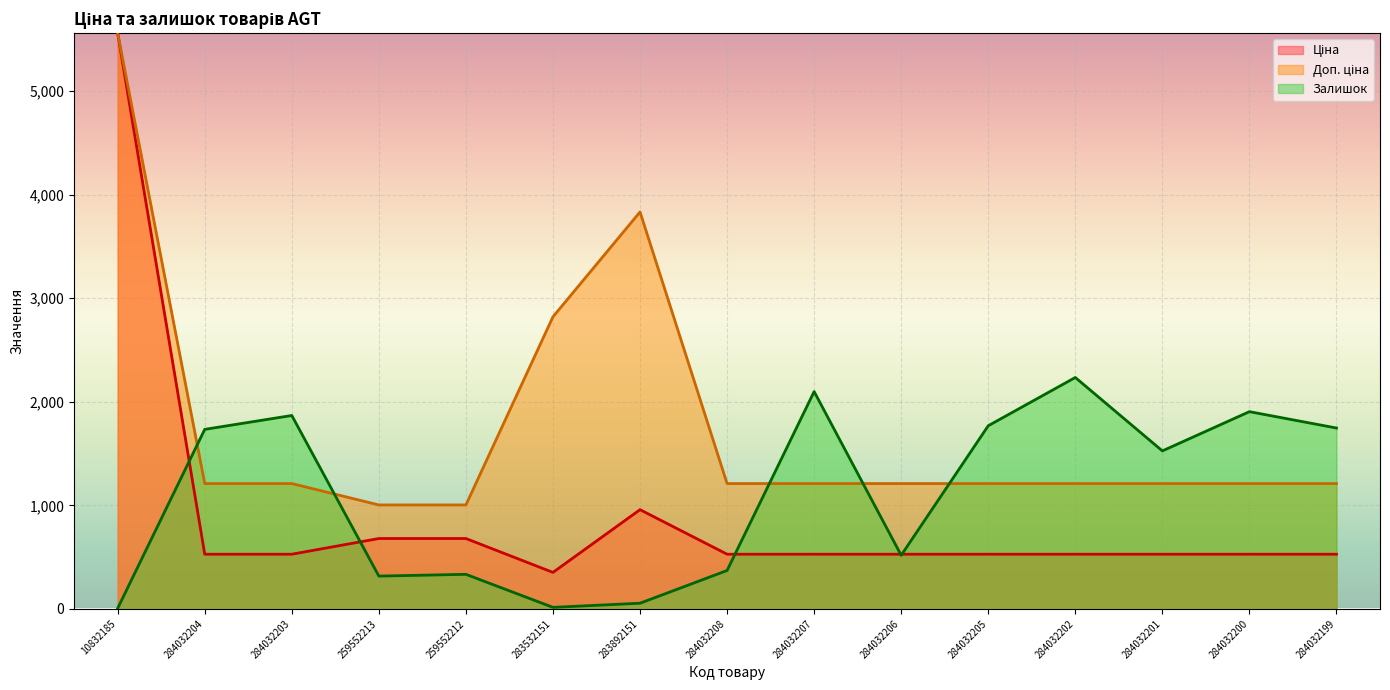

What is the highest value of the Ціна series?

5560.3